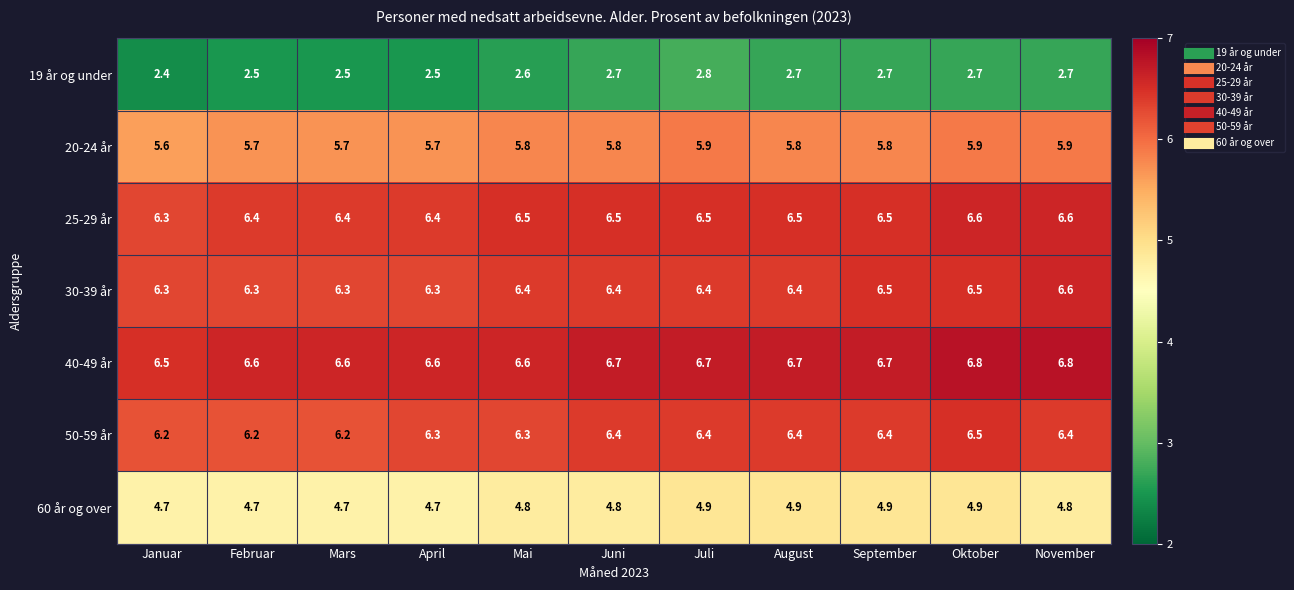

How many data points does each series have?

11